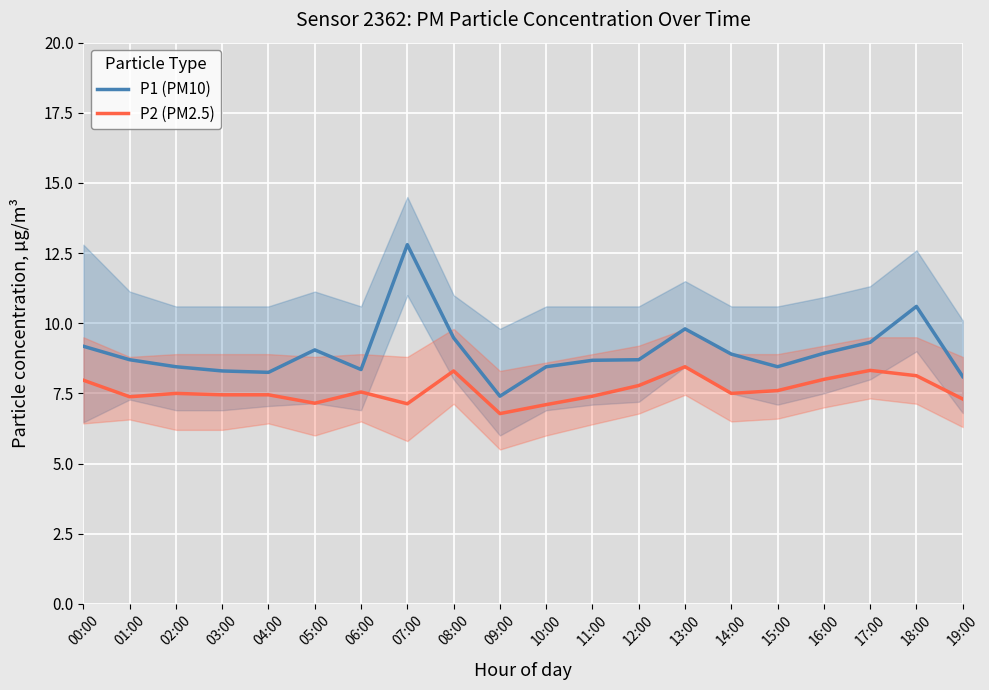

In P2 (PM2.5), how many points are lower than both neighbors (excluding endpoints)?

5